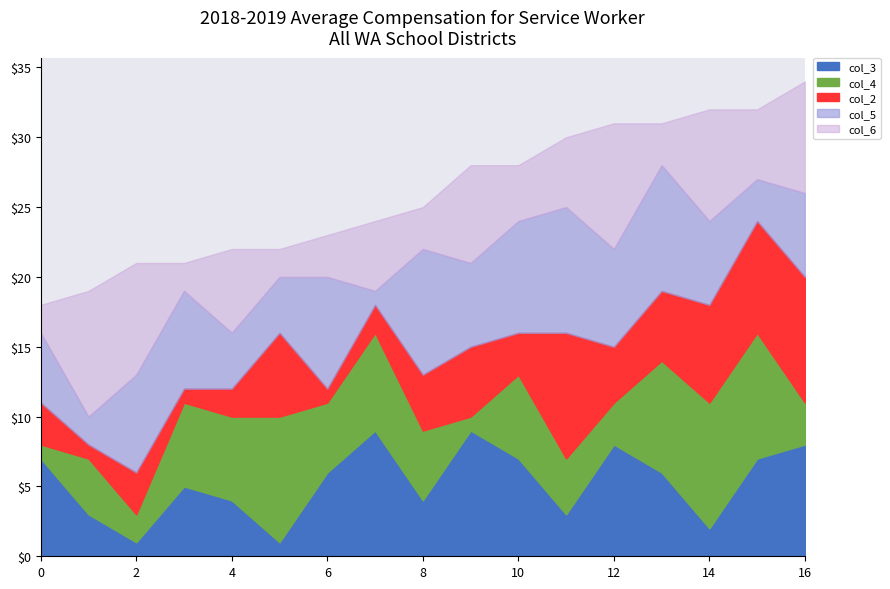

What is the total value across all series at 14?

32